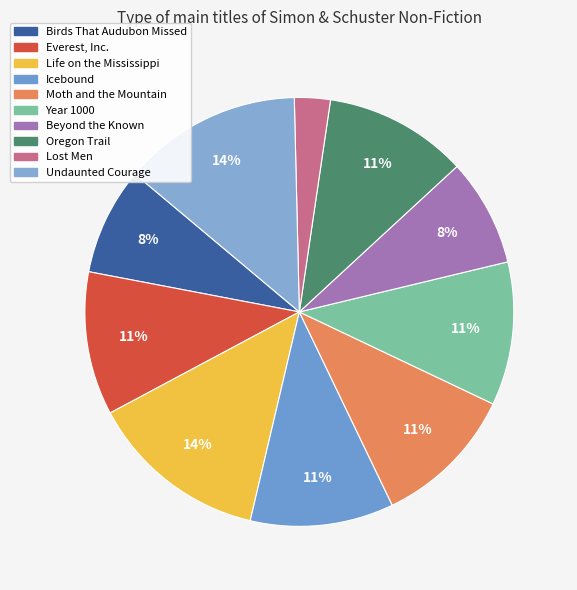

The Year 1000 slice represents 5% of the pie. True or false?

False